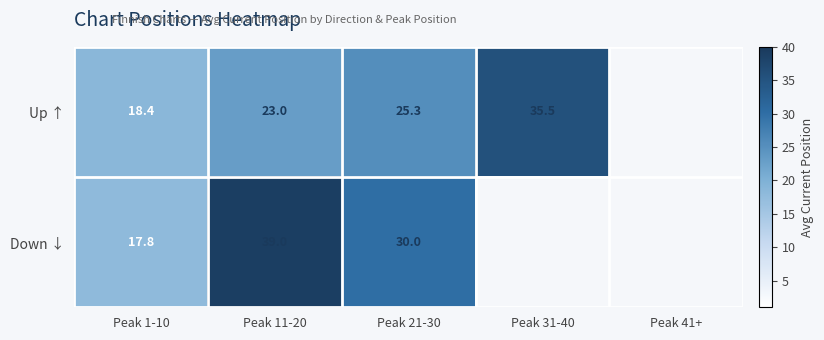

True or false: Up ↑ has a value of 3.9 at Peak 1-10.

False